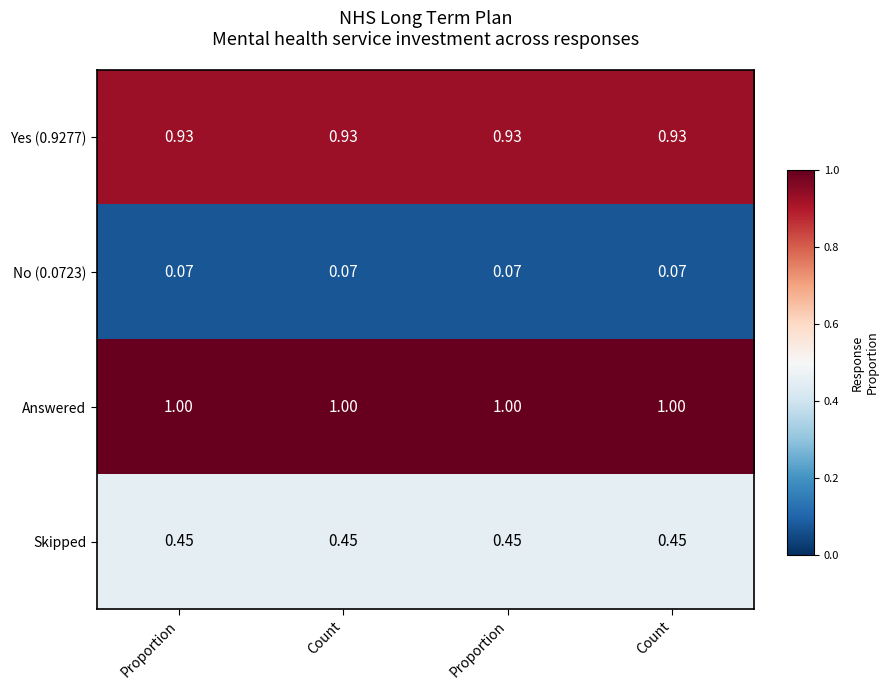

Reading left to right, what are all the values shown in this chart?

Yes (0.9277): Proportion=0.9	Count=0.9	Proportion=0.9	Count=0.9
No (0.0723): Proportion=0.1	Count=0.1	Proportion=0.1	Count=0.1
Answered: Proportion=1.0	Count=1.0	Proportion=1.0	Count=1.0
Skipped: Proportion=0.5	Count=0.5	Proportion=0.5	Count=0.5